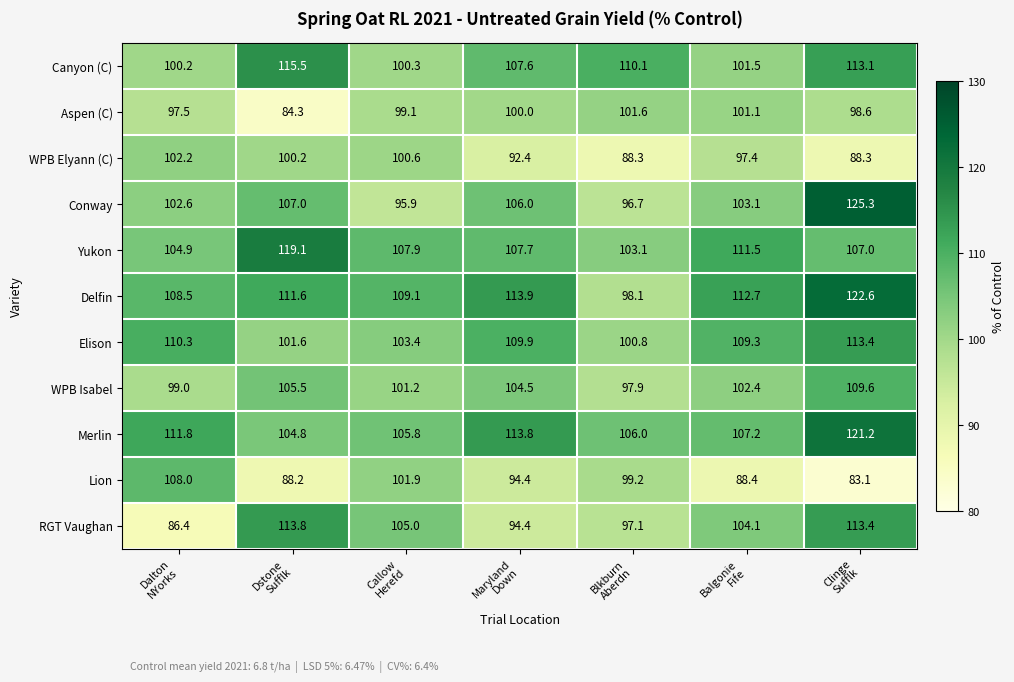

Which series has the largest total across all categories?

Delfin